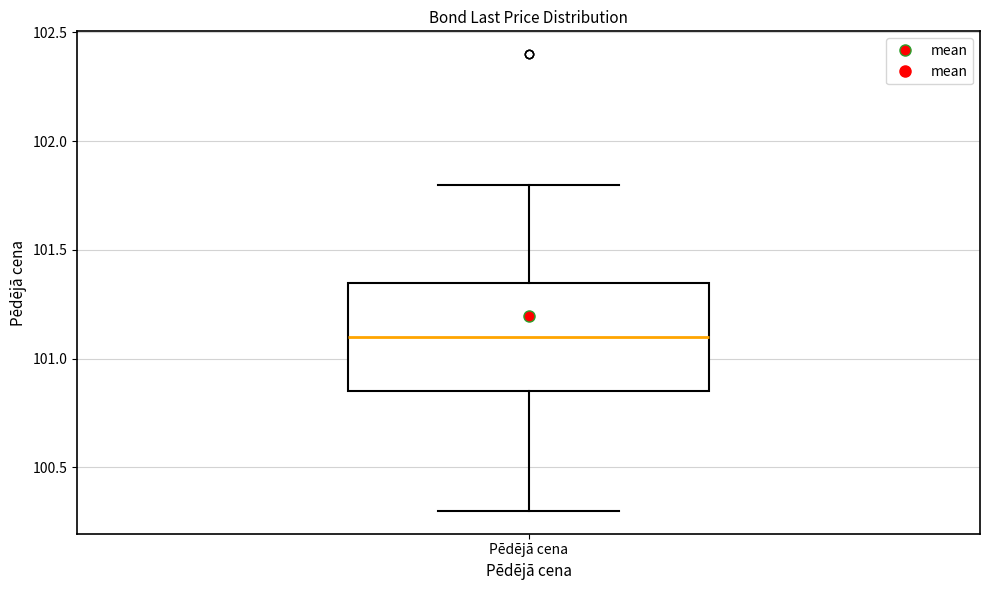

Transcribe this box plot: give where the median line is, the range the box spans, and where the two whiskers end, as read against the y-axis. The values are not printed on the chart, so give them approximately, as read against the axis.

median 101.10, box 100.85 to 101.35, whiskers 100.30 to 101.80